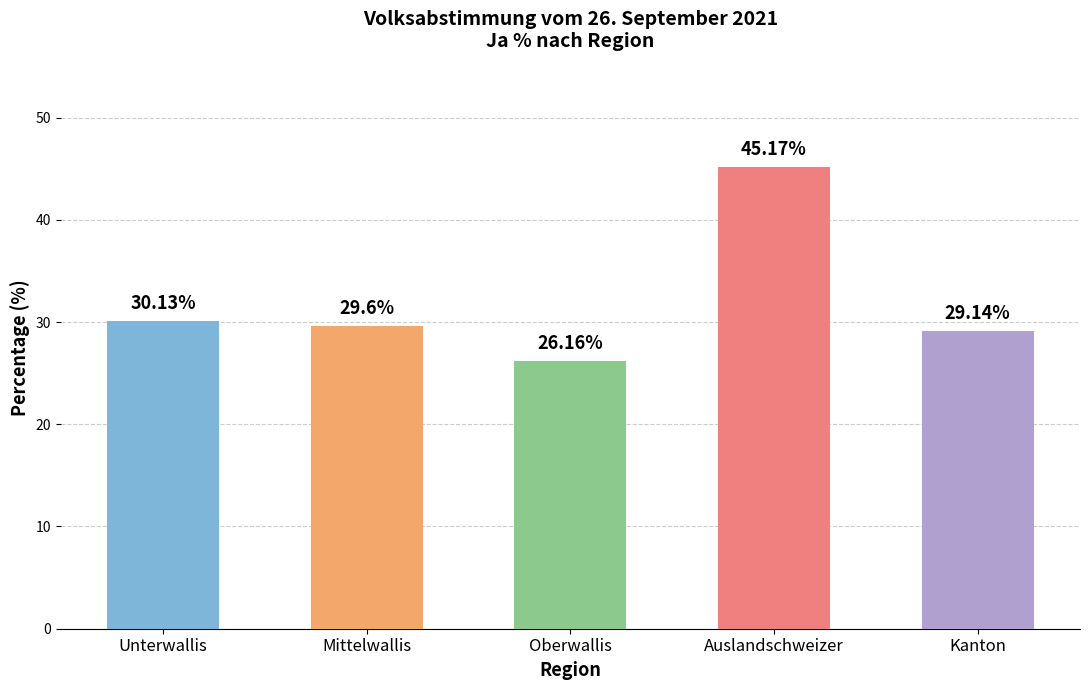

At which label does the data first exceed 29?

Unterwallis